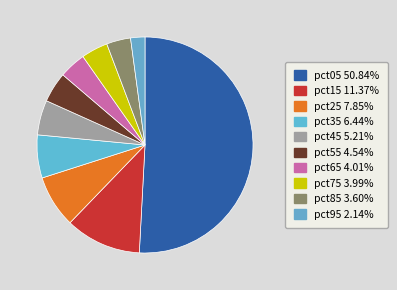

Which category accounts for the majority?

pct05